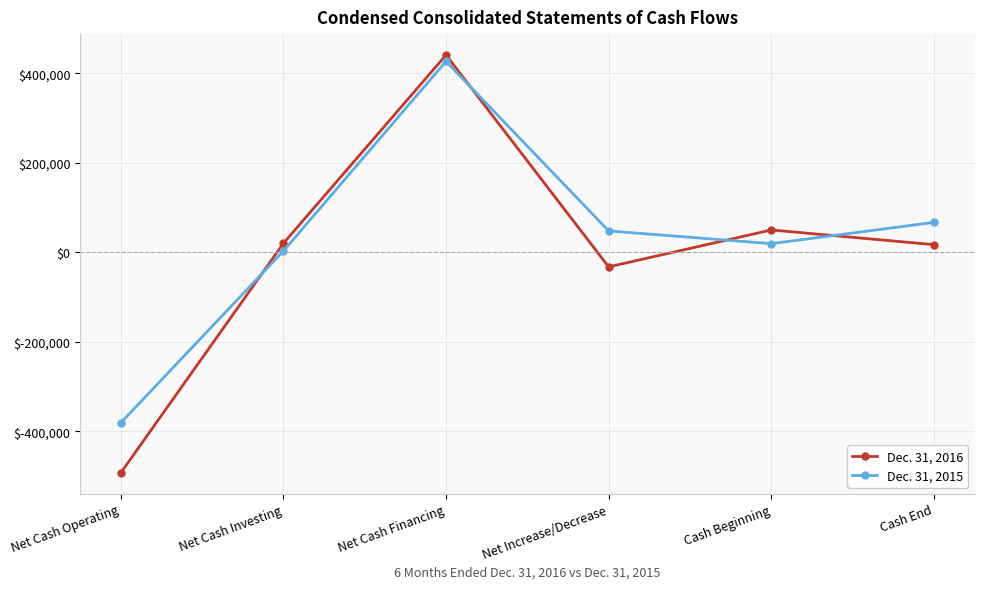

What is the greatest value displayed?

440669